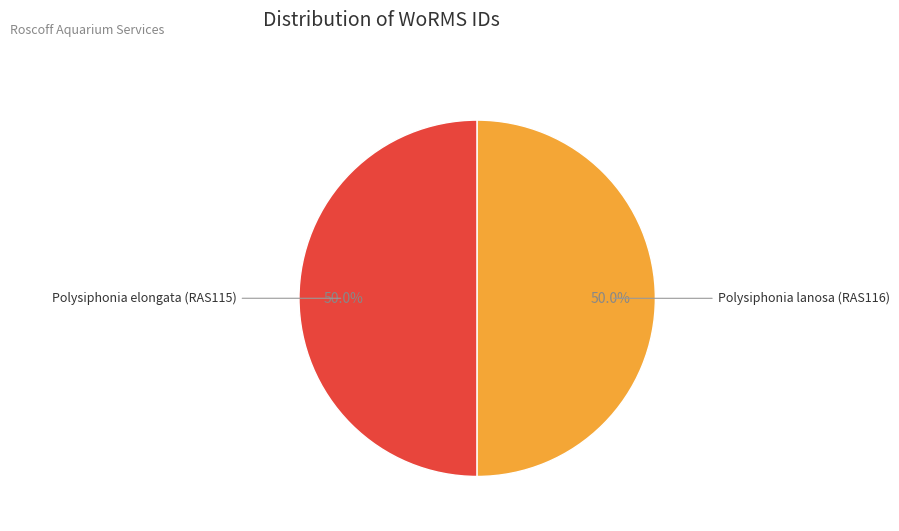

To the nearest percent, what portion does Polysiphonia elongata (RAS115) represent?

50%